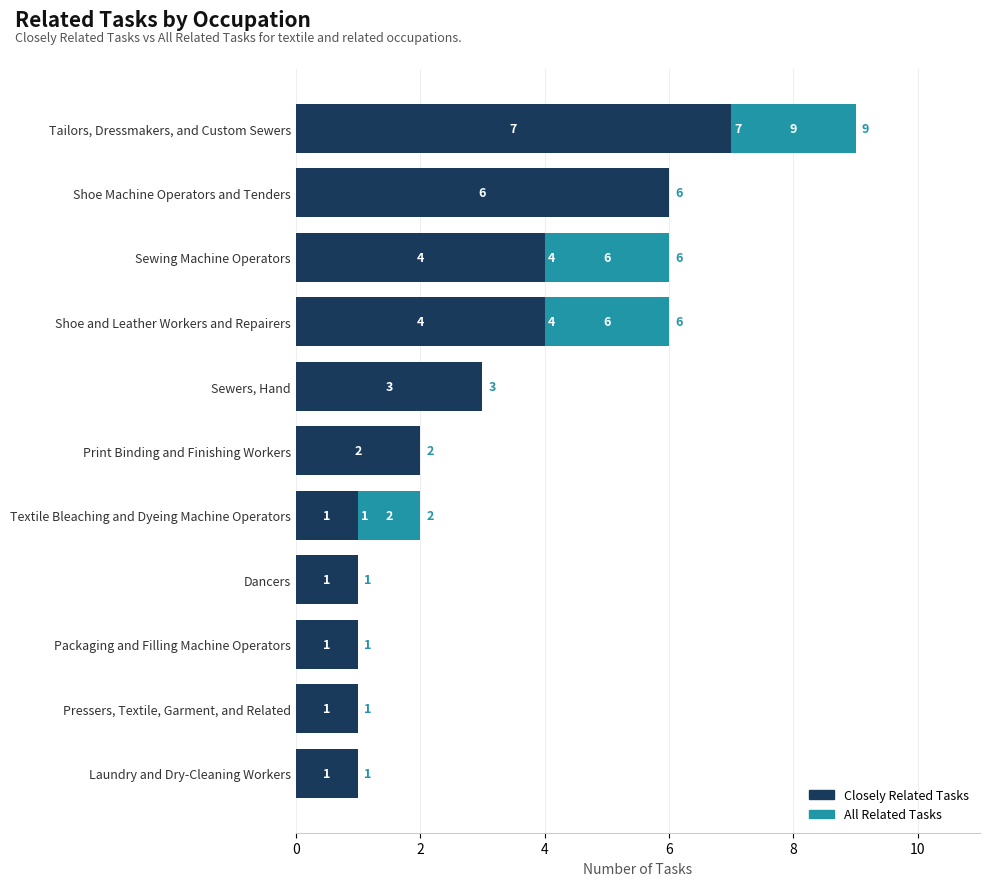

The value of Closely Related Tasks at Dancers is 0. True or false?

False